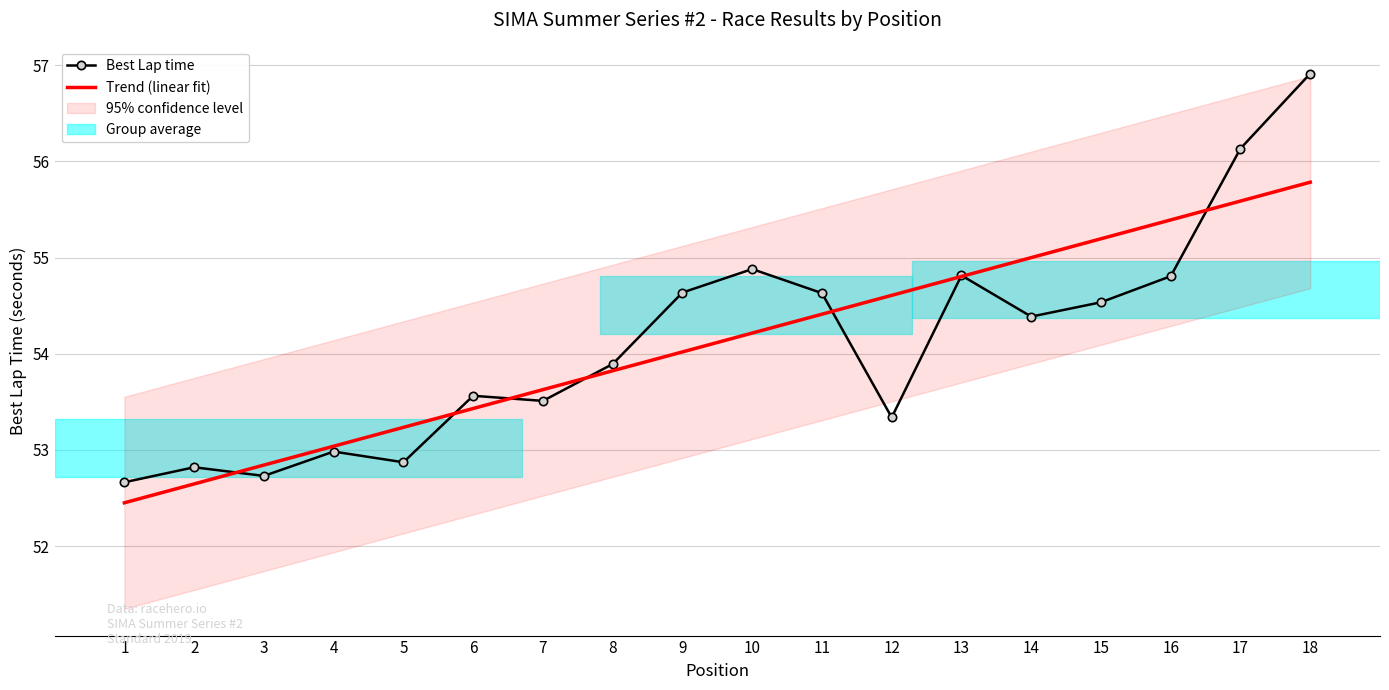

How many times do Best Lap time and Trend (linear fit) cross each other?

8